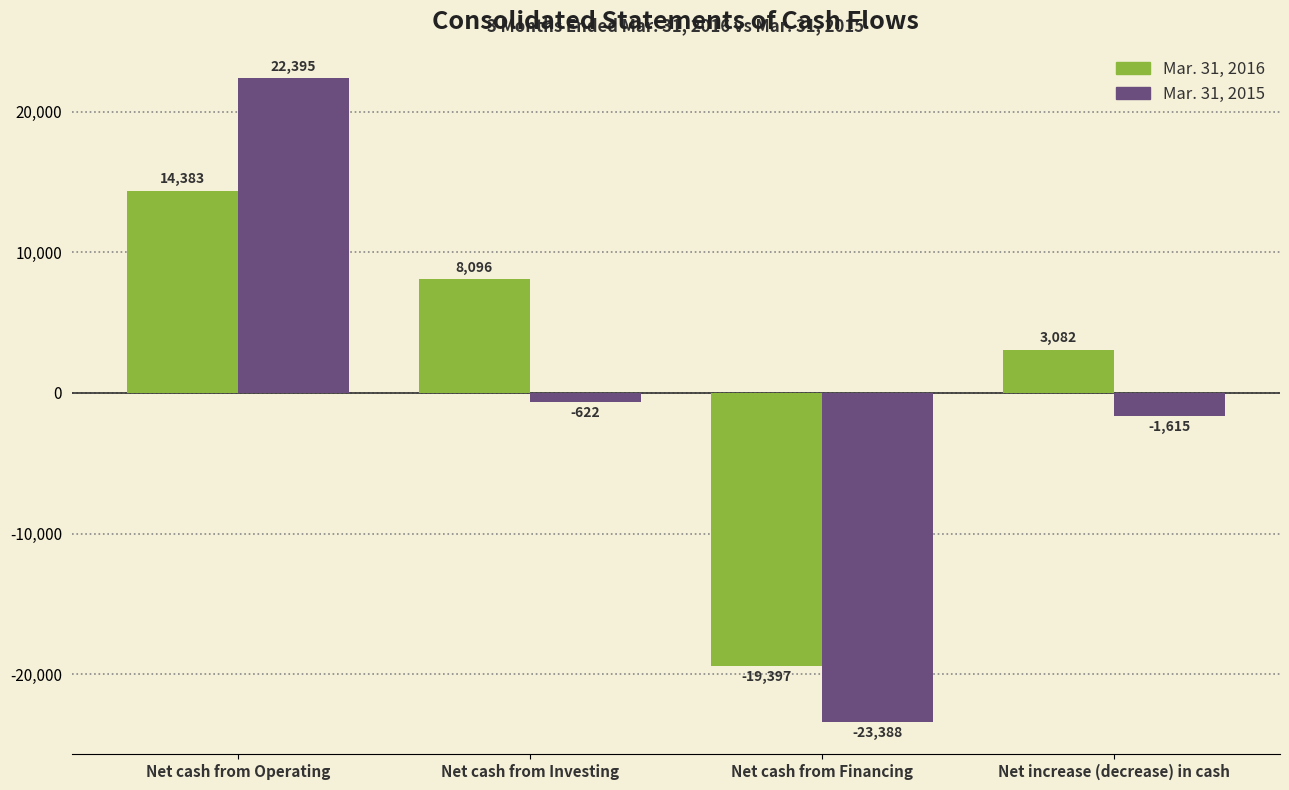

At Net cash from Operating, list the series in order from smallest to largest.

Mar. 31, 2016, Mar. 31, 2015